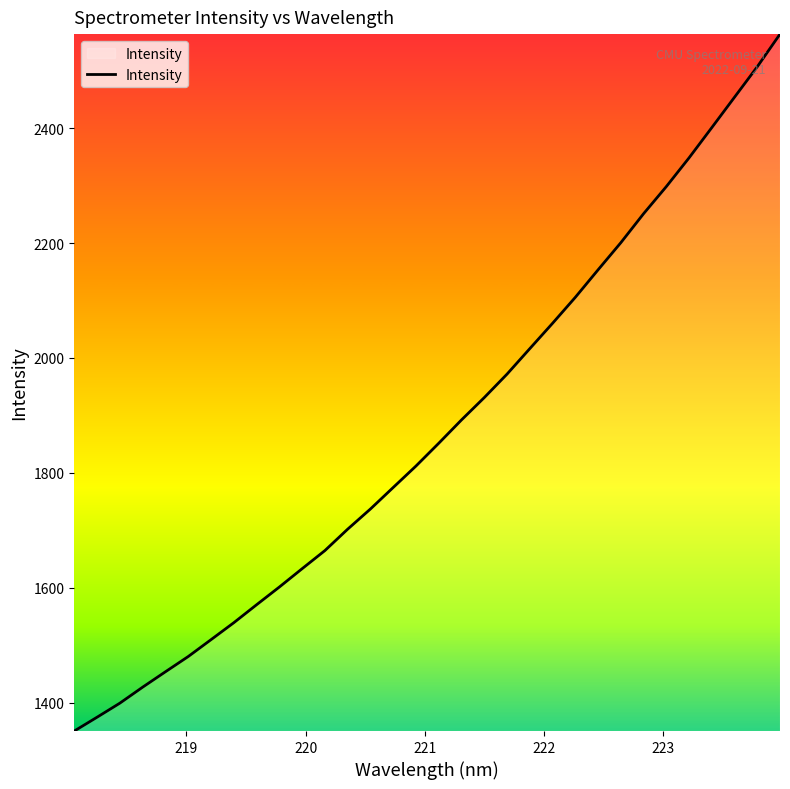

What is the smallest value displayed?

1350.5